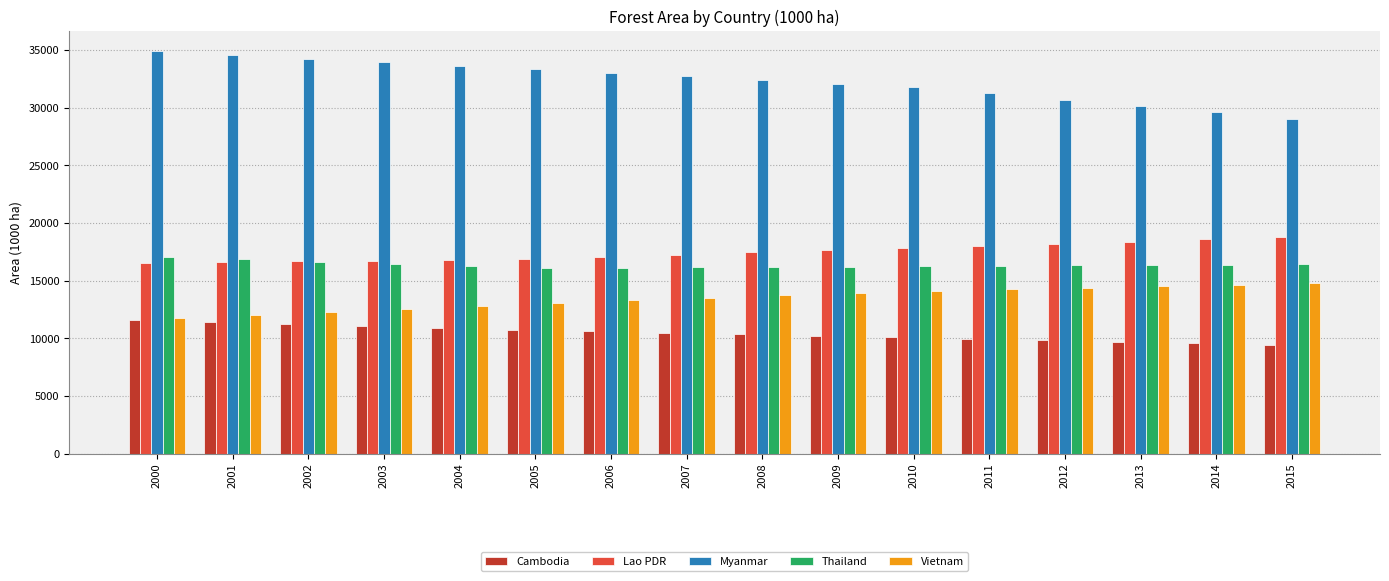

What is the approximate value of Myanmar at 2008?

32392.2